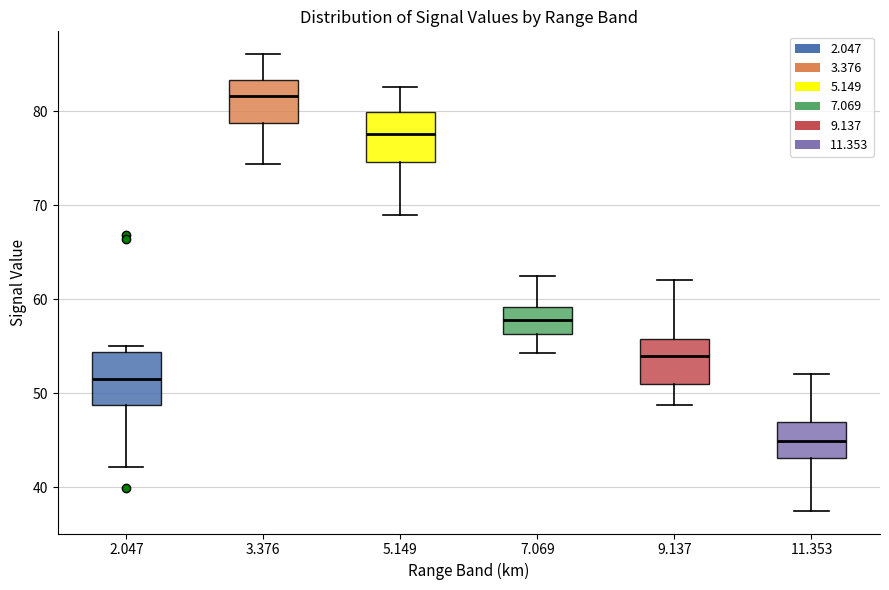

Reading left to right, transcribe this box plot: for each box, give where its median line is, the range the box spans, and where its two whiskers end, as read against the y-axis. The values are not printed on the chart, so give them approximately, as read against the axis.

2.047: median 52, box 49 to 54, whiskers 42 to 55
3.376: median 82, box 79 to 83, whiskers 74 to 86
5.149: median 78, box 75 to 80, whiskers 69 to 83
7.069: median 58, box 56 to 59, whiskers 54 to 63
9.137: median 54, box 51 to 56, whiskers 49 to 62
11.353: median 45, box 43 to 47, whiskers 38 to 52